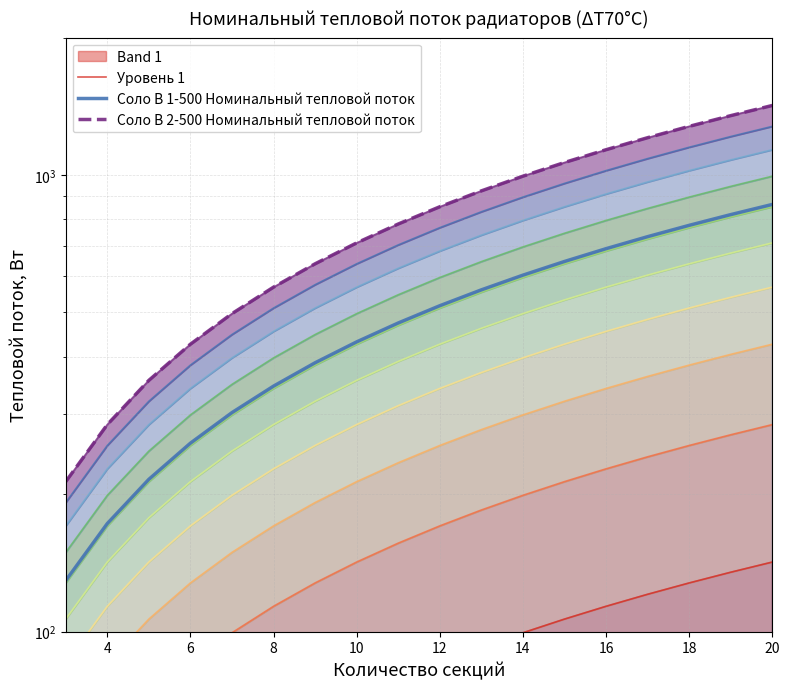

Which series has the largest range (max minus min)?

Соло В 2-500 Номинальный тепловой поток